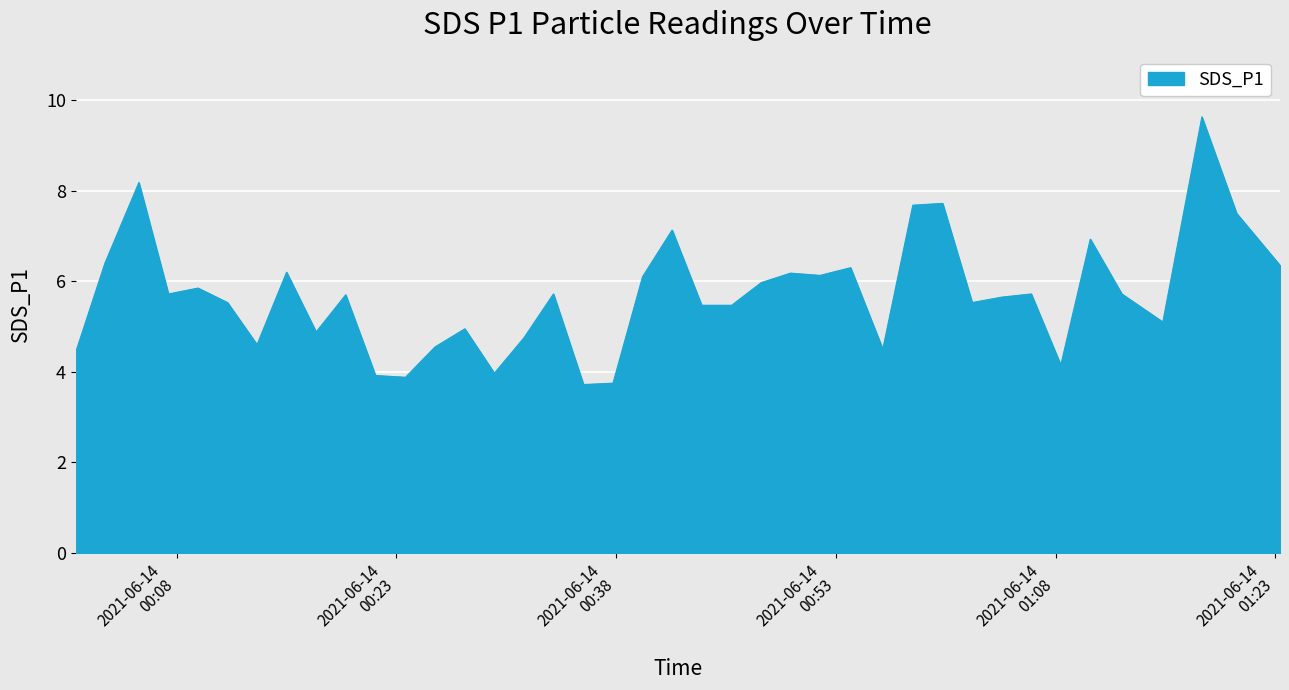

What is the minimum value shown in the chart?

3.7